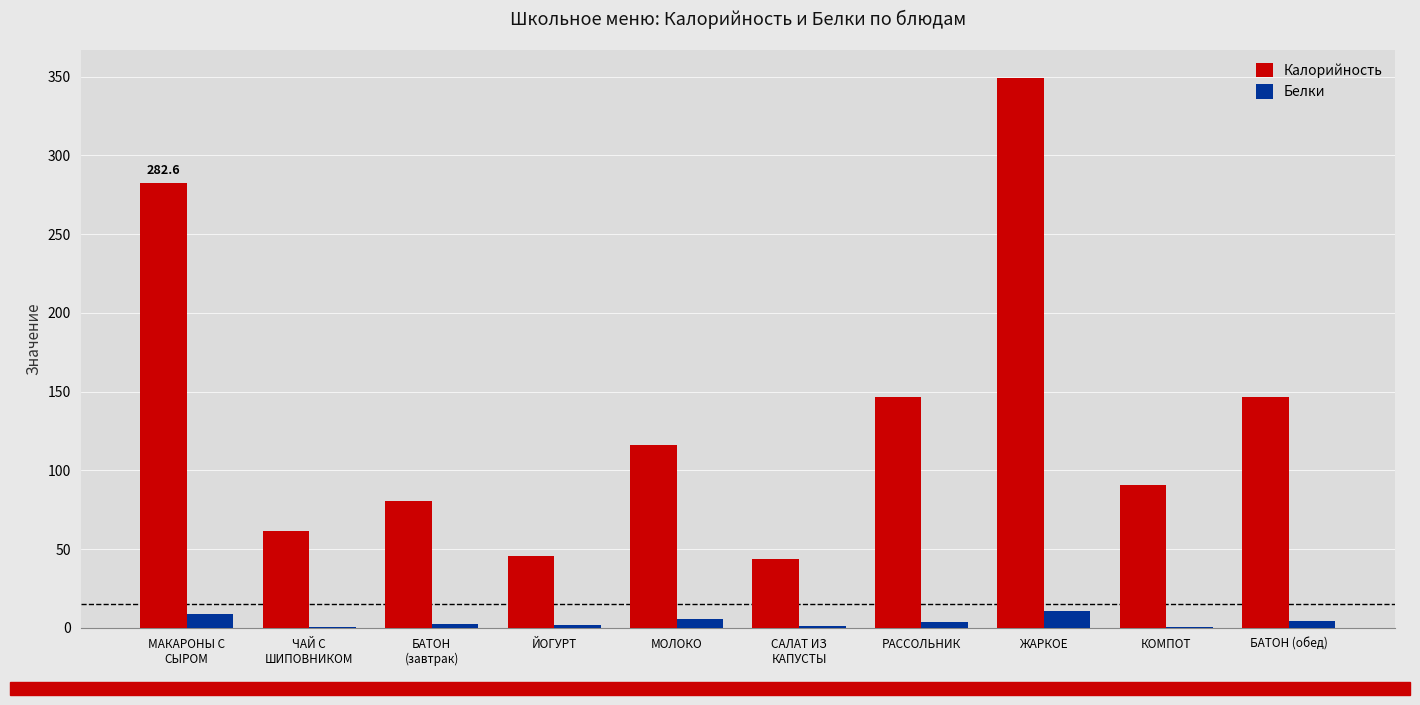

What is the sum of all Белки values?

39.9